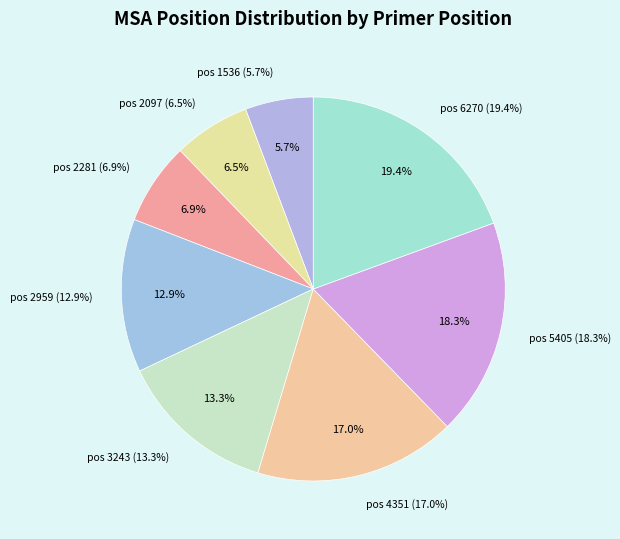

Rank the categories by value from highest to lowest.

pos 6270, pos 5405, pos 4351, pos 3243, pos 2959, pos 2281, pos 2097, pos 1536